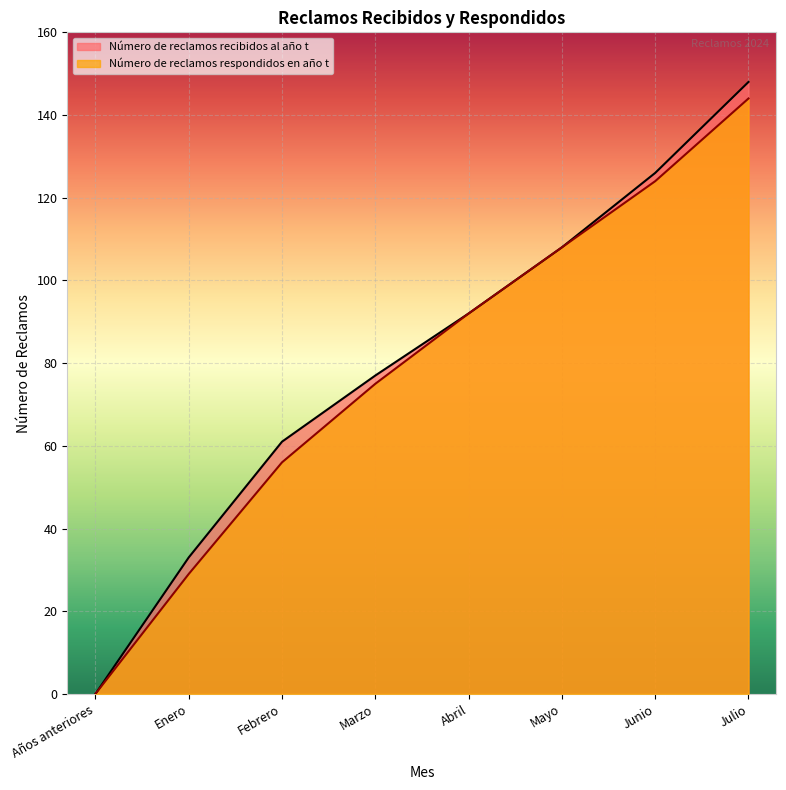

What are all the series names shown in the legend?

Número de reclamos recibidos al año t, Número de reclamos respondidos en año t